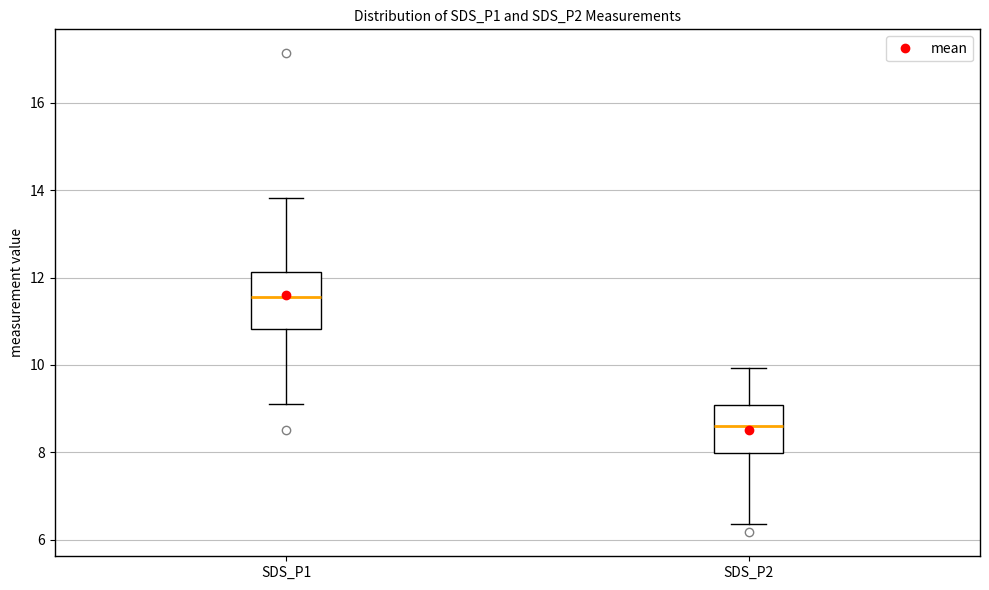

Reading left to right, transcribe this box plot: for each box, give where its median line is, the range the box spans, and where its two whiskers end, as read against the y-axis. The values are not printed on the chart, so give them approximately, as read against the axis.

SDS_P1: median 11.6, box 10.8 to 12.2, whiskers 9.2 to 13.8
SDS_P2: median 8.6, box 8.0 to 9.0, whiskers 6.4 to 10.0